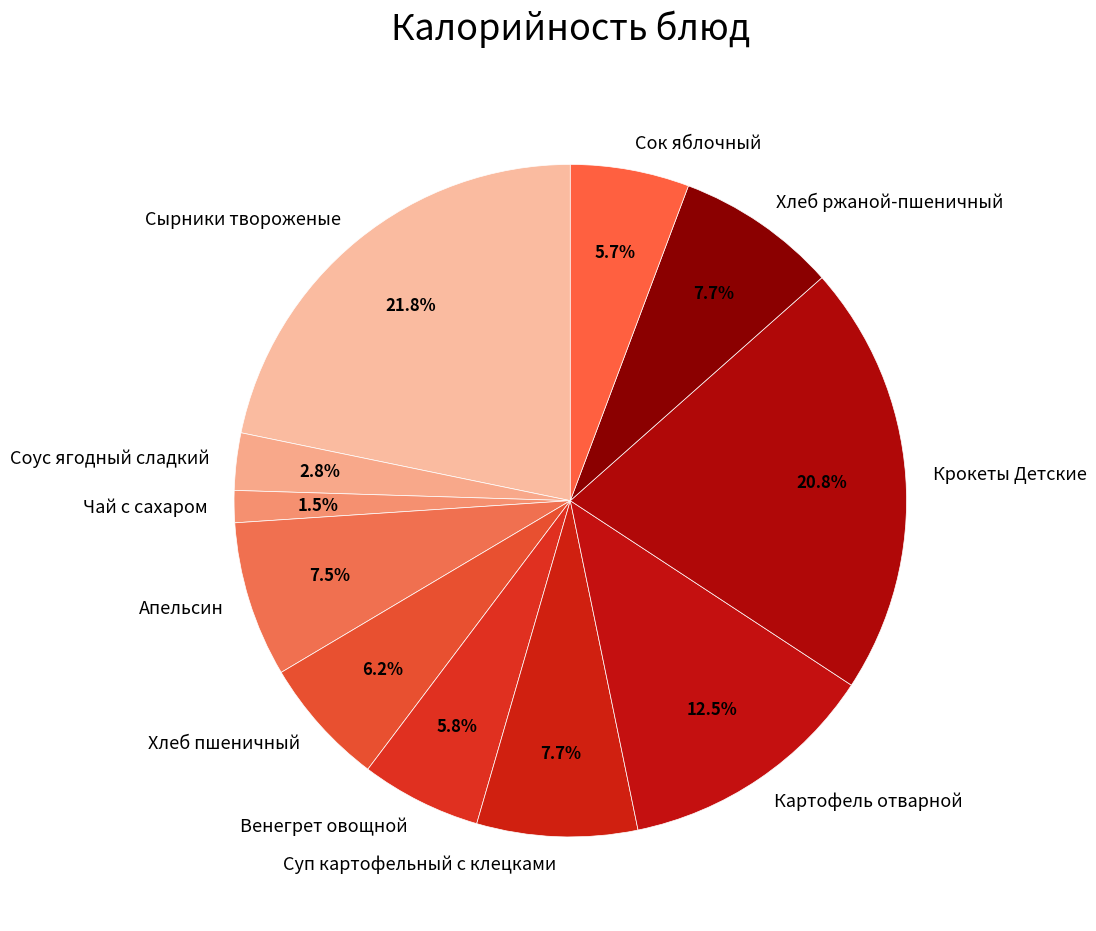

What is the total percentage of Крокеты Детские and Апельсин?

28.3%